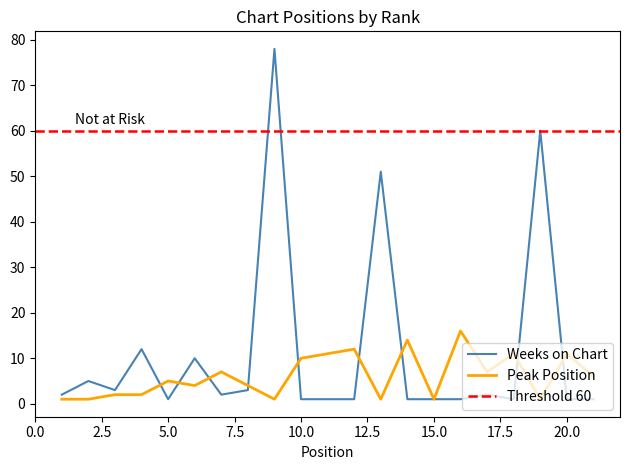

Which series has the widest spread of values?

Weeks on Chart